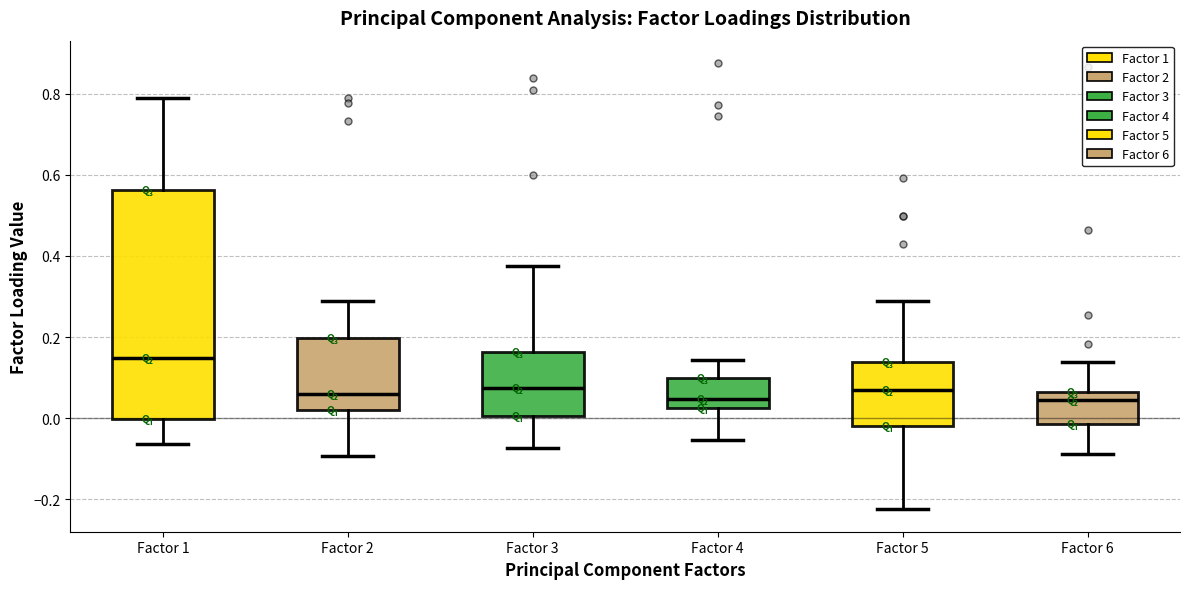

Reading left to right, read every box against the y-axis: the position of its median line, the range the box covers, and the ends of its whiskers. The values are not printed on the chart, so give them approximately, as read against the axis.

Factor 1: median 0.14, box 0.00 to 0.56, whiskers -0.06 to 0.78
Factor 2: median 0.06, box 0.02 to 0.20, whiskers -0.10 to 0.28
Factor 3: median 0.08, box 0.00 to 0.16, whiskers -0.08 to 0.38
Factor 4: median 0.04, box 0.02 to 0.10, whiskers -0.06 to 0.14
Factor 5: median 0.08, box -0.02 to 0.14, whiskers -0.22 to 0.28
Factor 6: median 0.04, box -0.02 to 0.06, whiskers -0.08 to 0.14